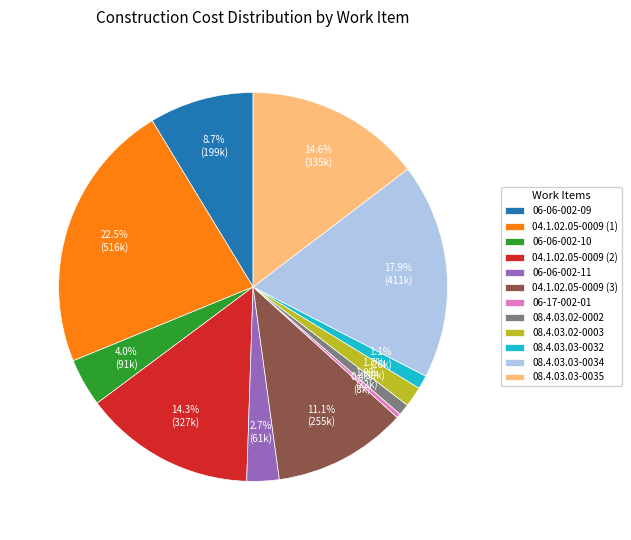

True or false: 04.1.02.05-0009 (2) accounts for 26% of the total.

False